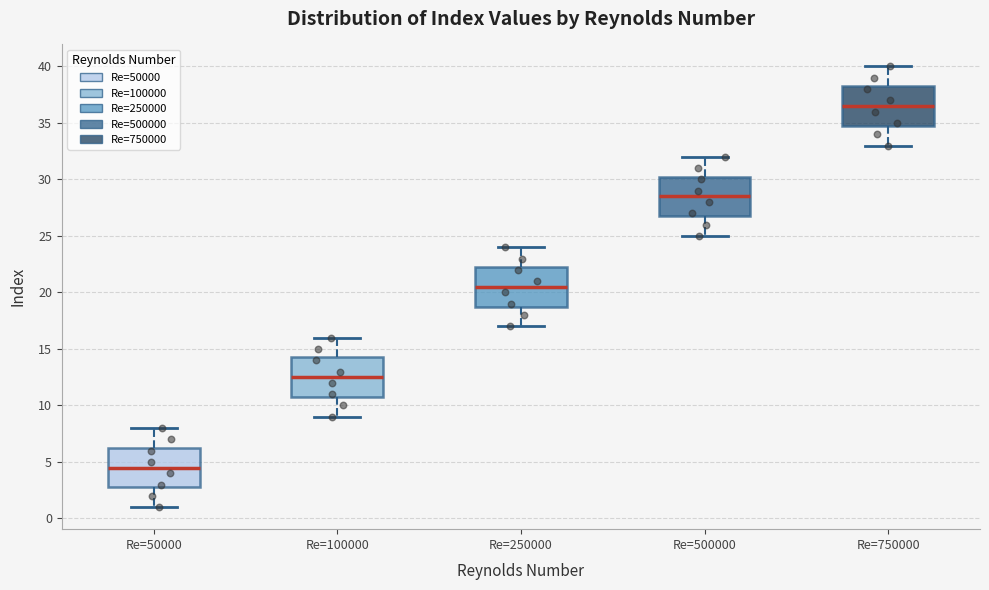

Which box has the highest median line?

Re=750000